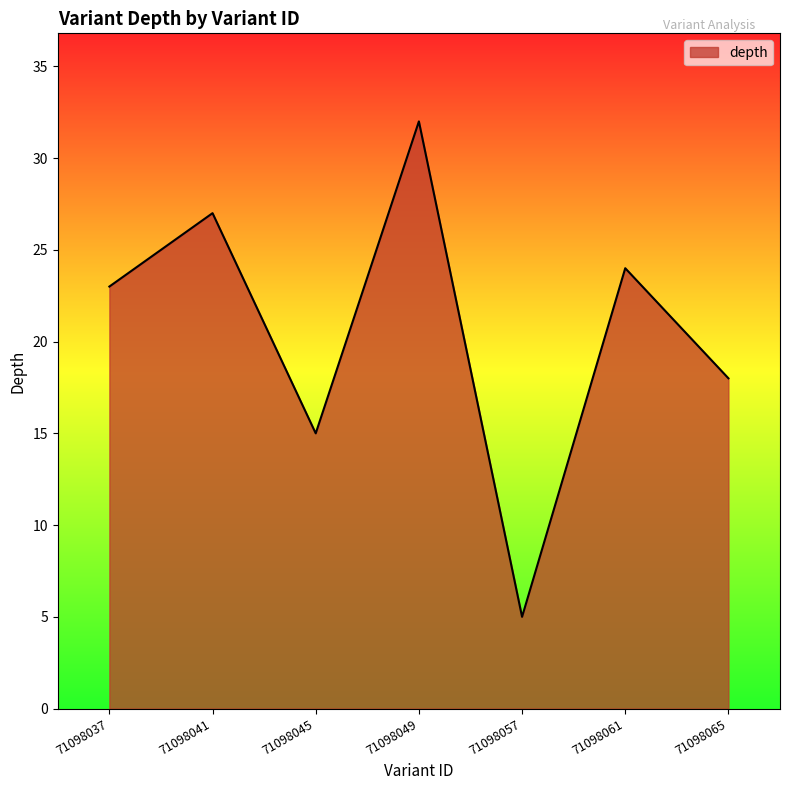

Where is the data nearest to the value 18?

71098065